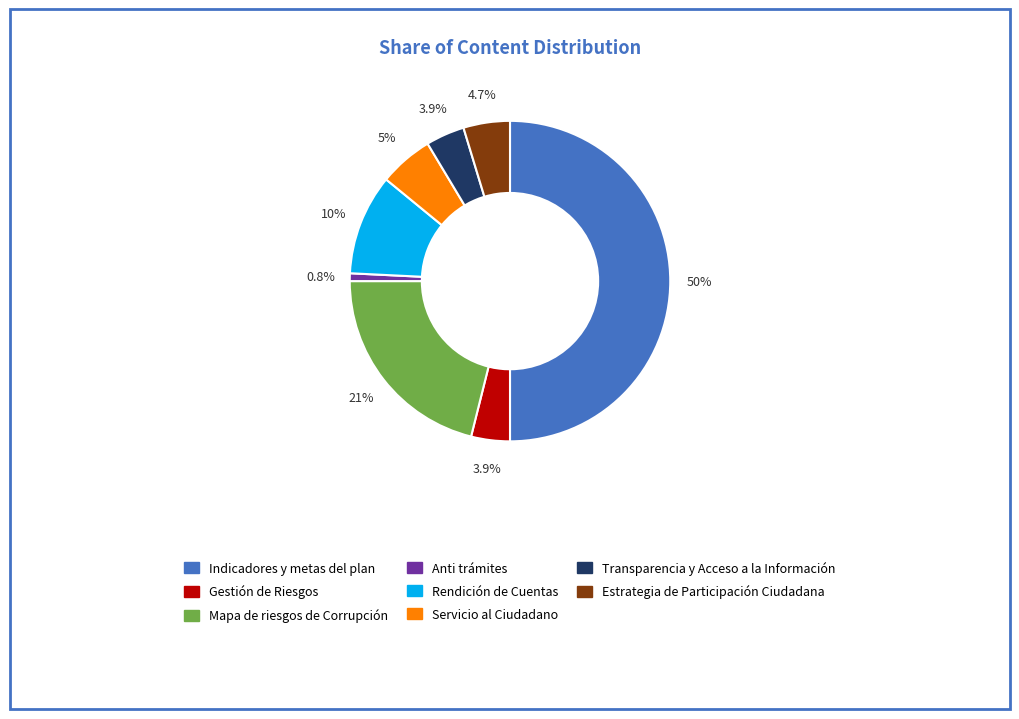

Combined, what portion of the pie is Servicio al Ciudadano and Transparencia y Acceso a la Información?

9.4%